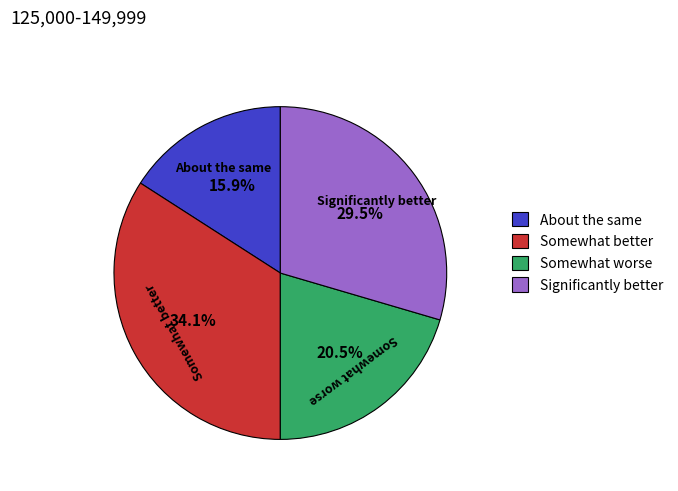

Does Somewhat better represent more than half of the total?

No